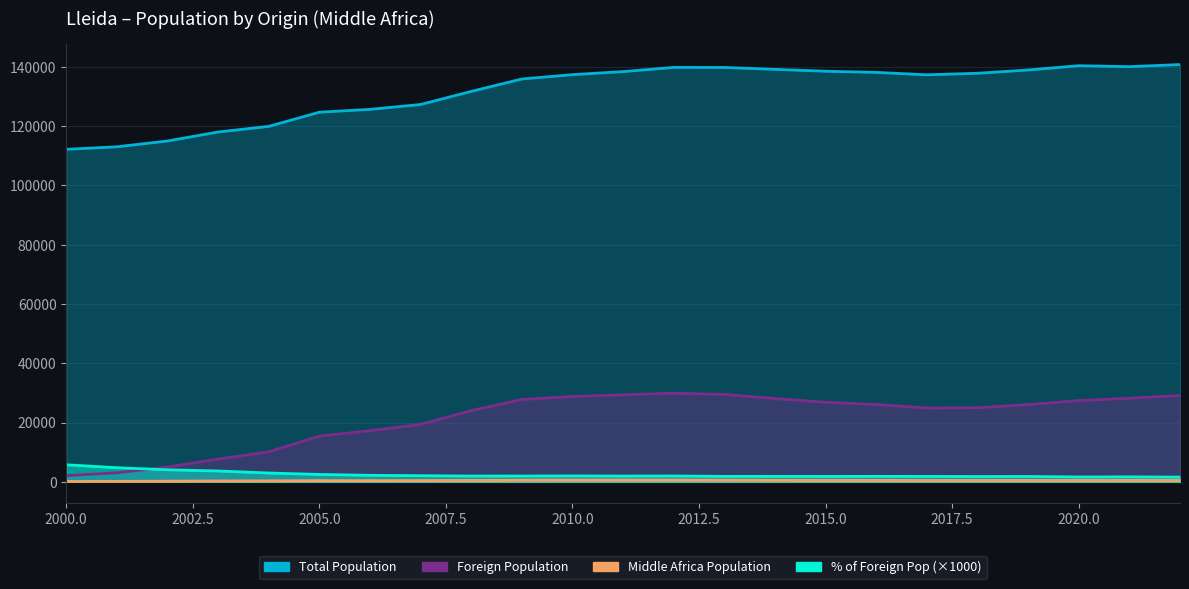

True or false: Middle Africa Population and % of Foreign Pop cross at least once.

False